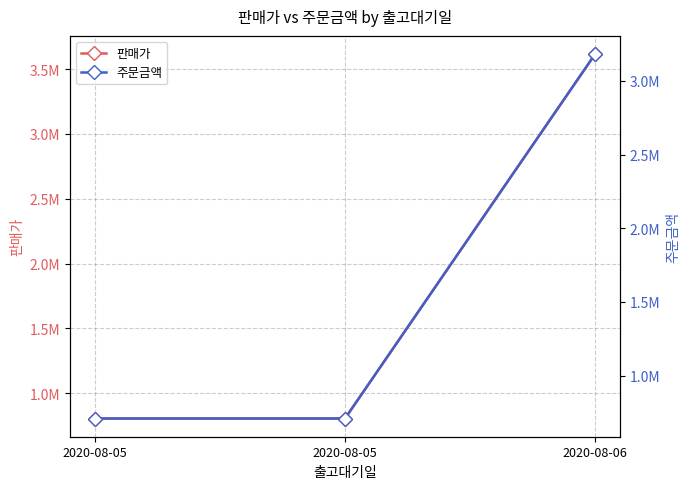

Count the 주문금액 values in the range 708928 to 3182221.

3